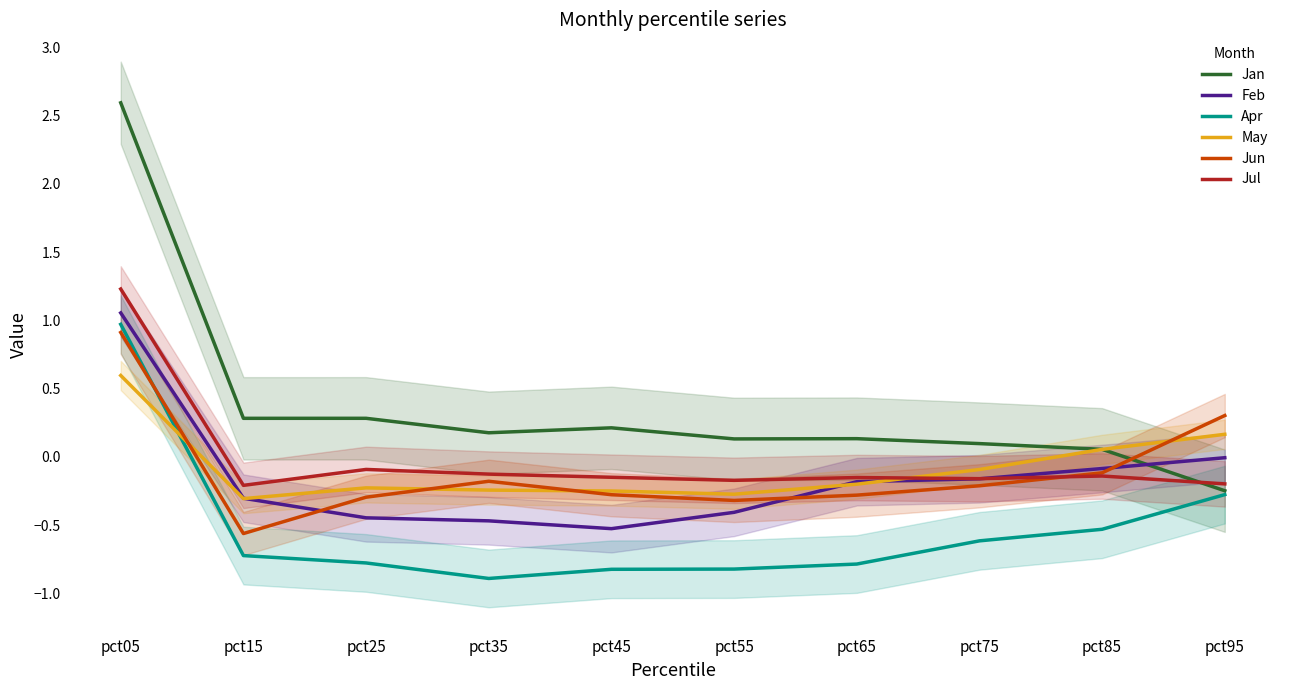

At which category is the sum across all series the highest?

pct05